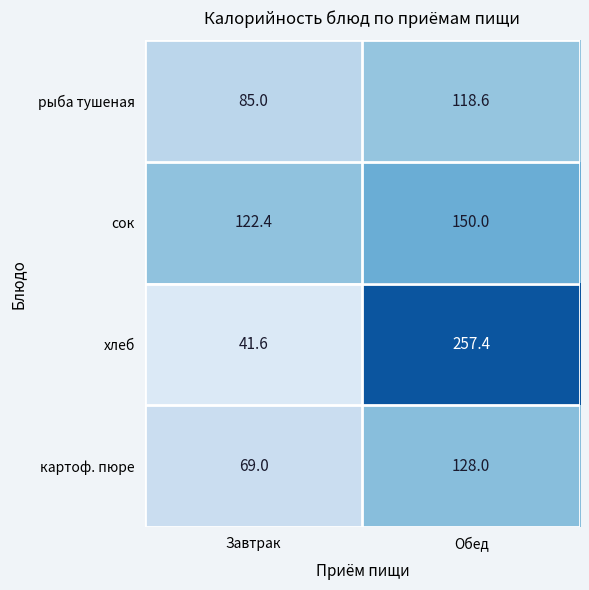

What is the sum of the сок values at Обед and Завтрак?

272.4